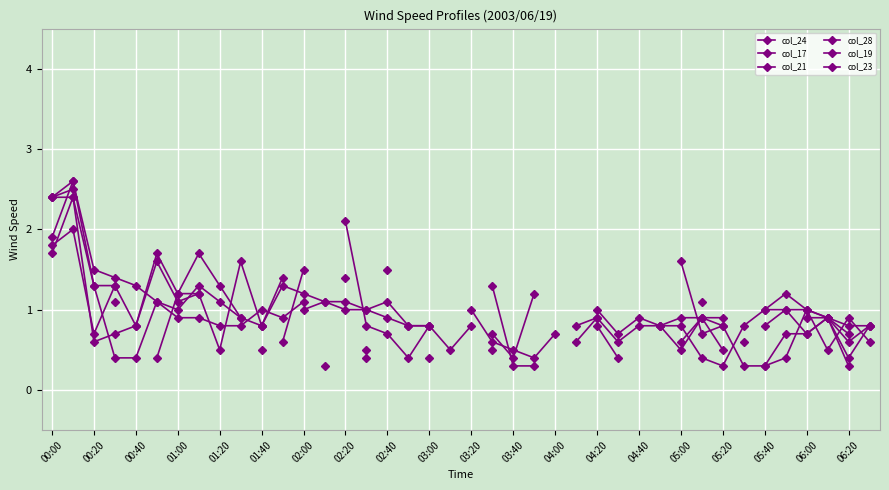

Rank the series at 00:20 from highest to lowest value.

col_21, col_17, col_24, col_28, col_19, col_23